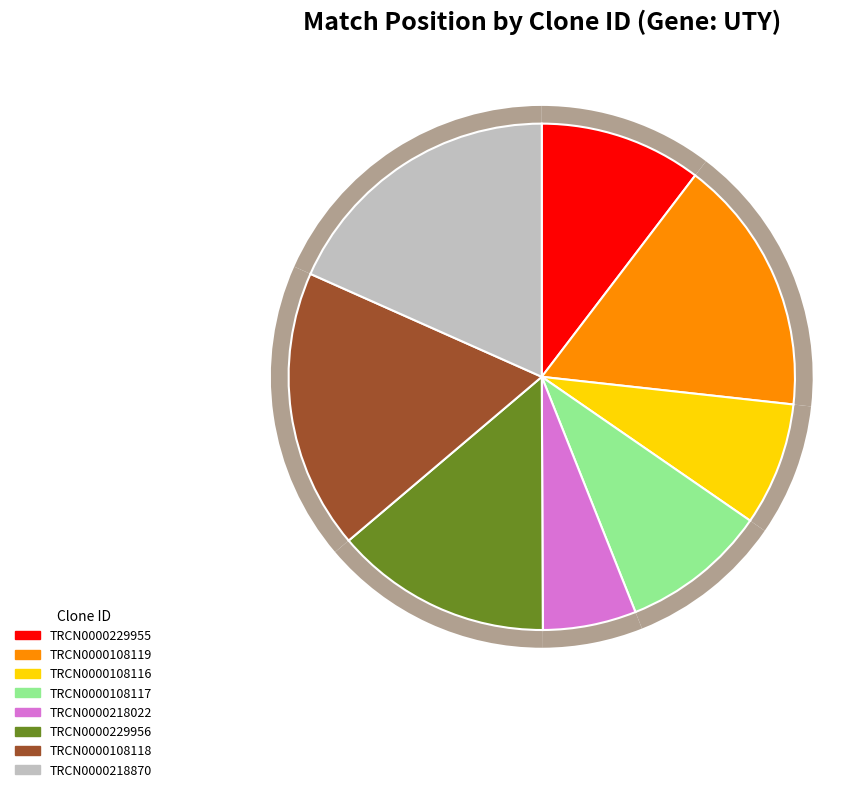

What percentage is the TRCN0000108119 slice, to the nearest percent?

16%